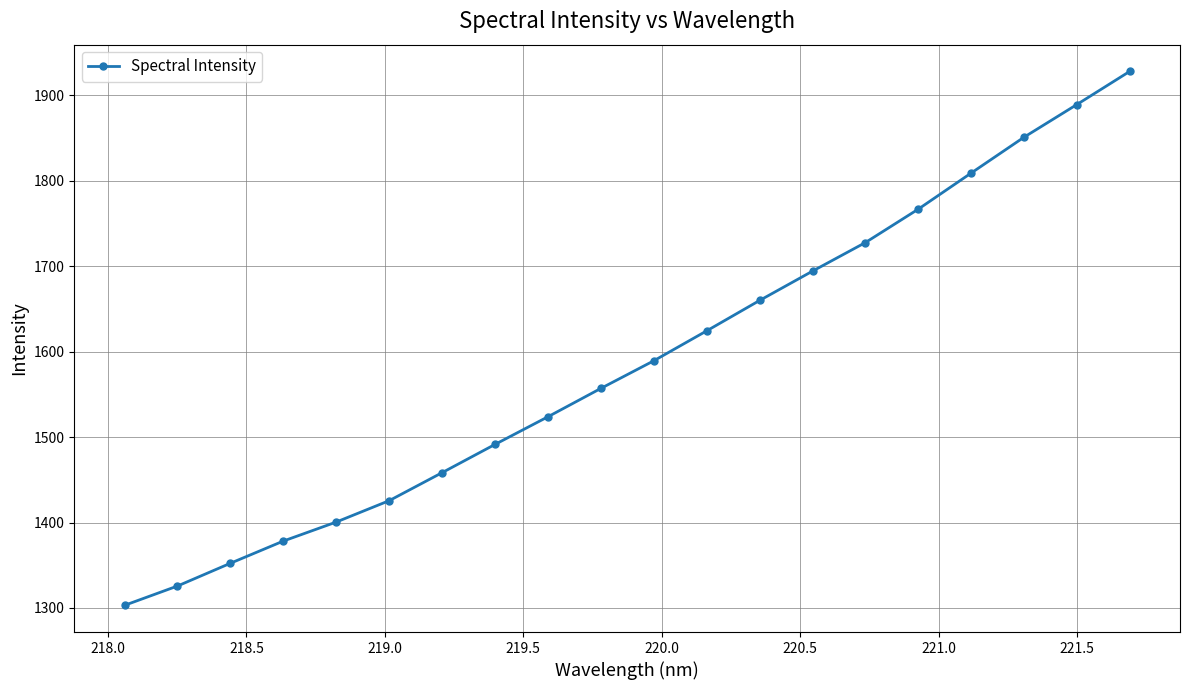

What is the sum of all values?

31756.9